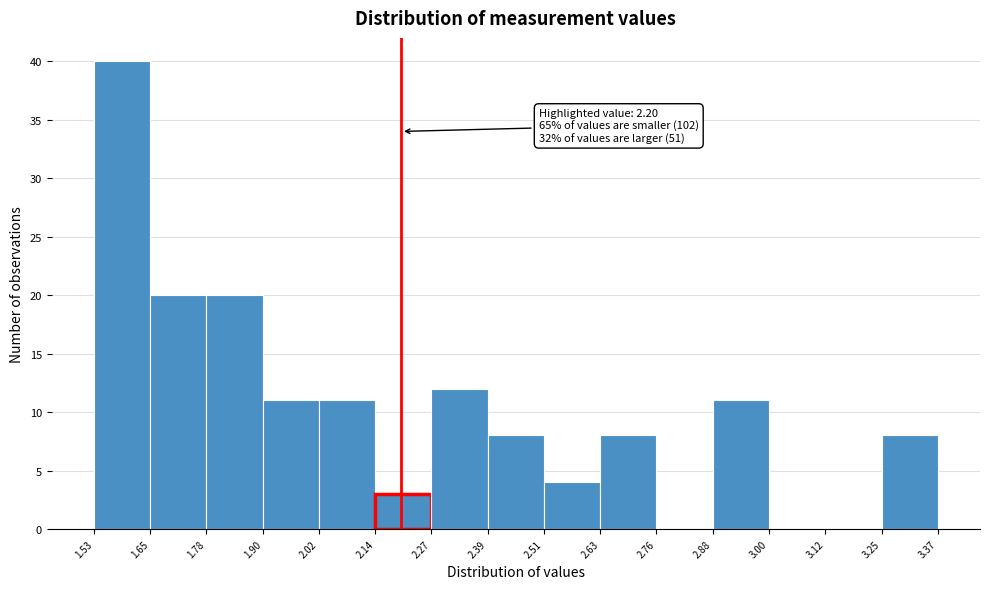

Over which range of the x-axis is the bar tallest?

1.53 to 1.65